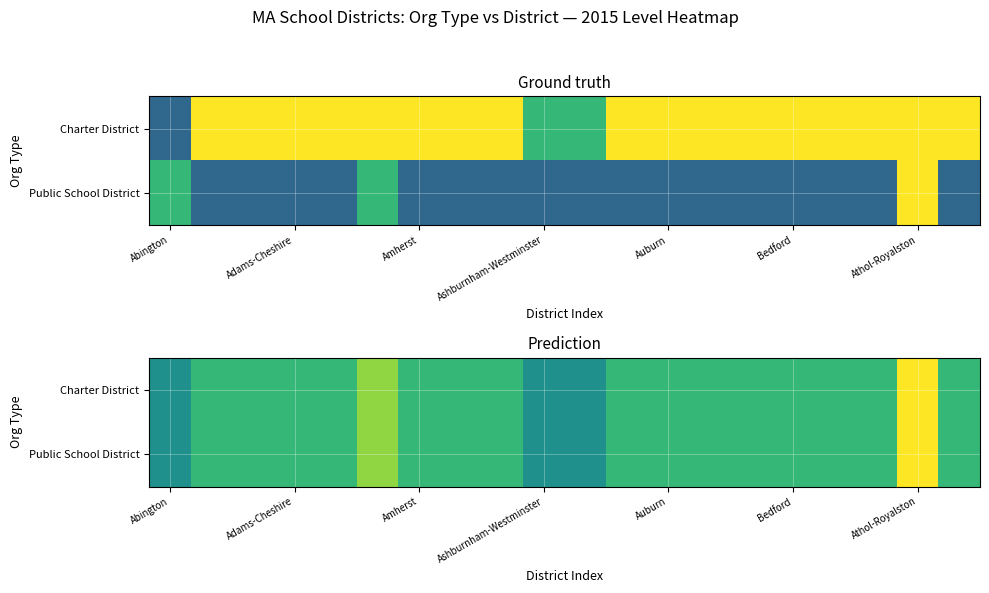

Which series has the largest total across all categories?

Charter District